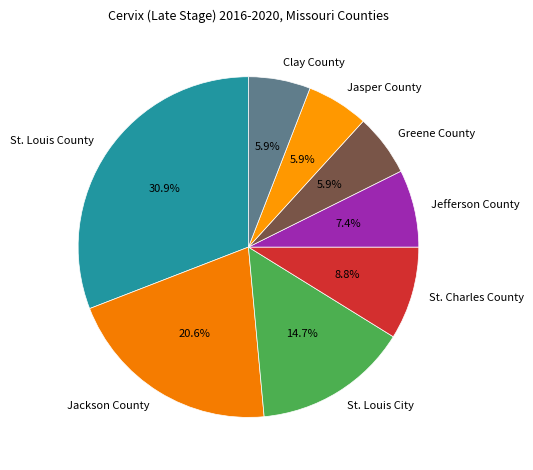

To the nearest percent, what is the average slice percentage?

12%